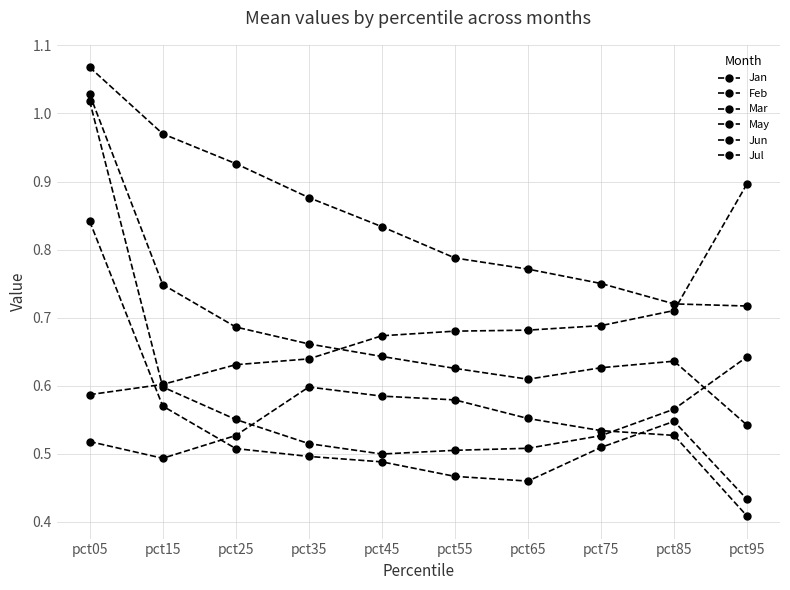

What is the total value across all series at pct15?

4.0